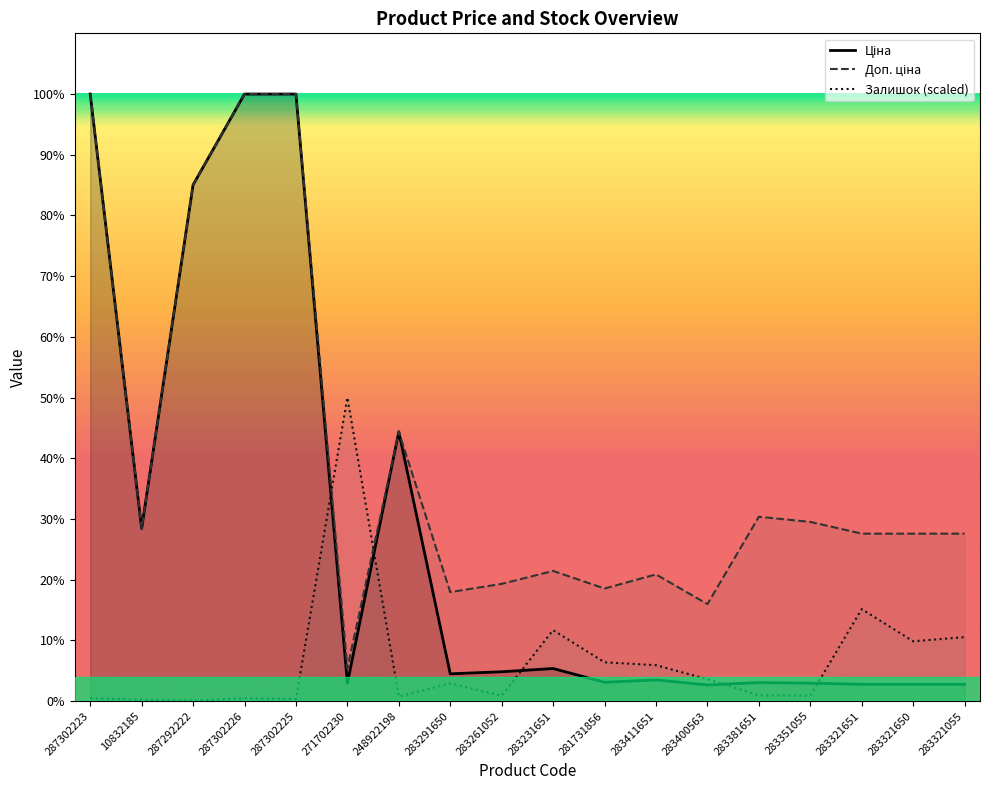

What is the average value of the Залишок series?

1315.8